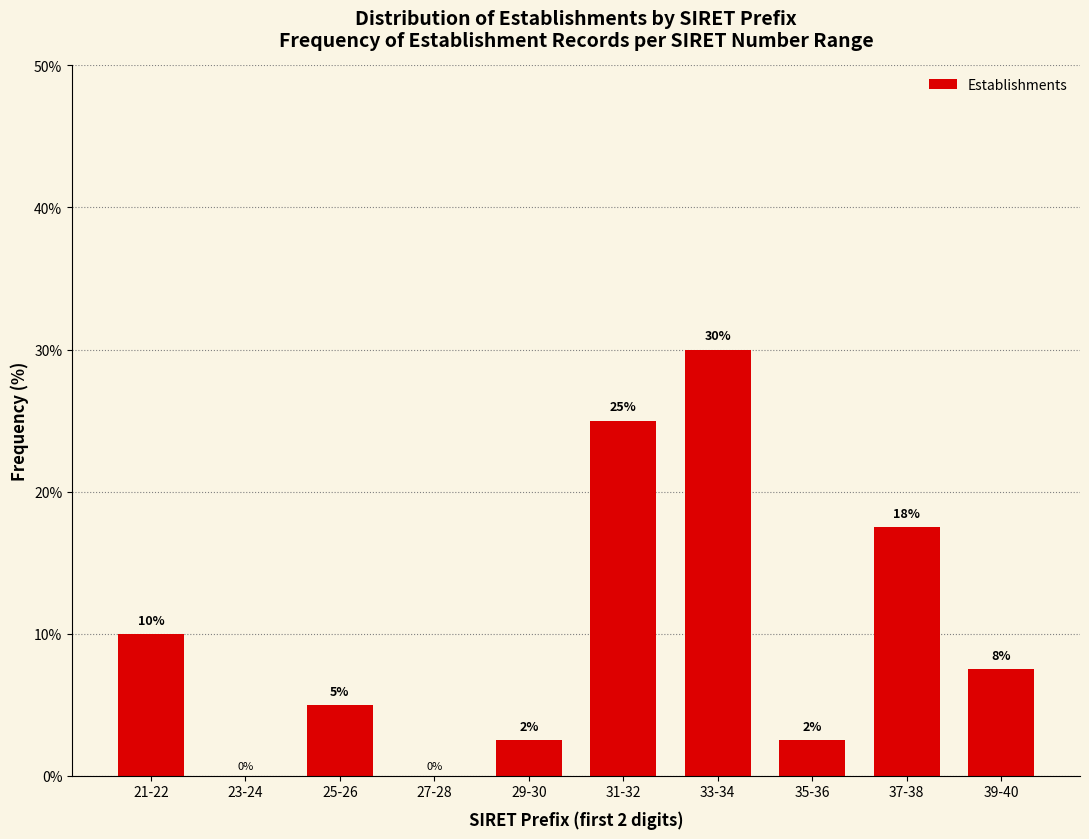

What is the maximum value shown in the chart?

30.0